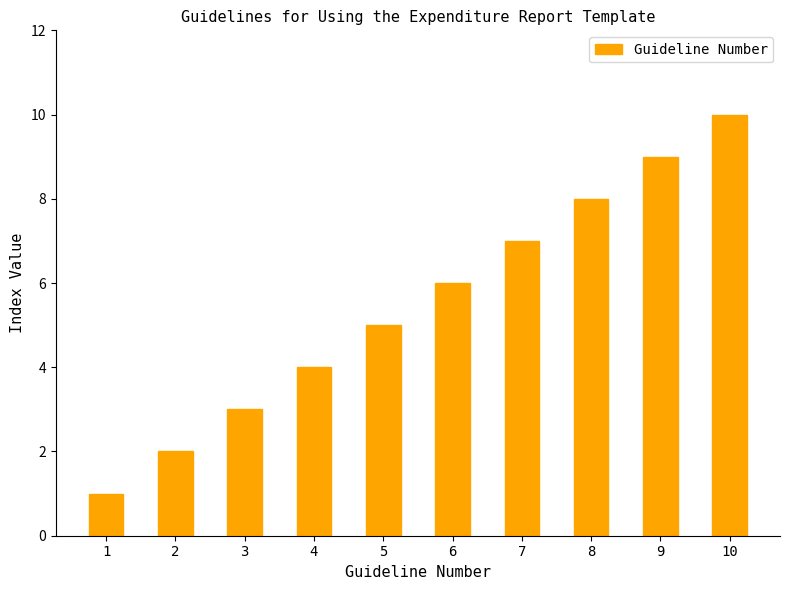

What is the minimum value shown in the chart?

1